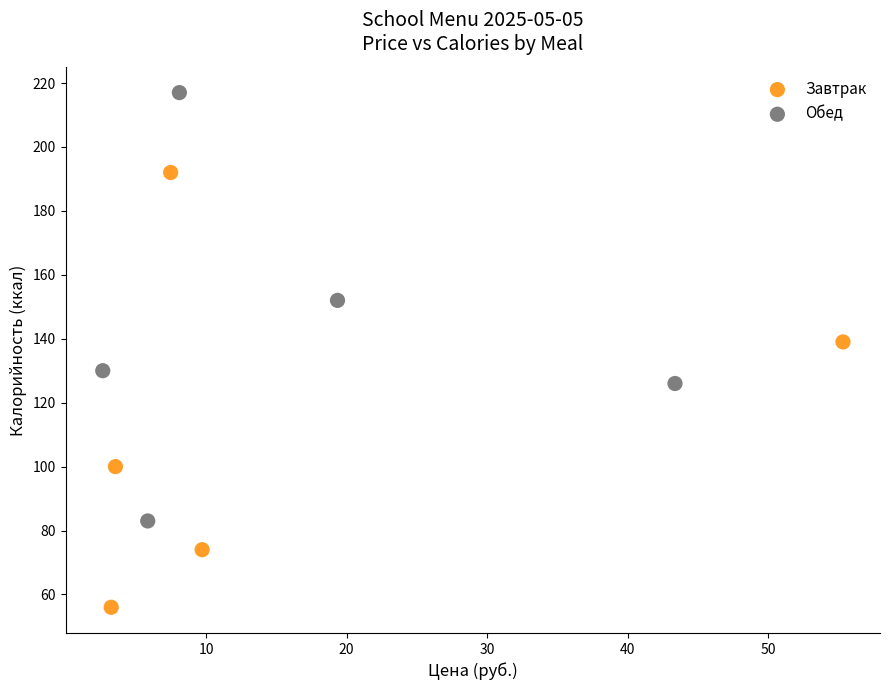

Which series reaches the maximum Y coordinate?

Обед